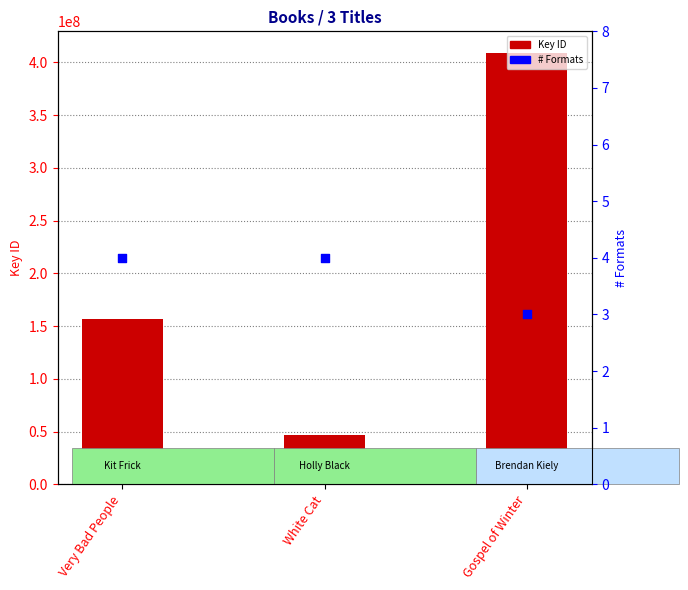

Is the value of Format count at White Cat greater than the value of Key ID at Very Bad People?

No